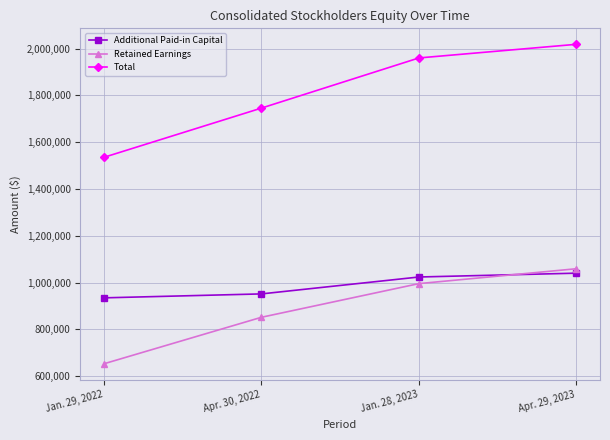

Is this an area chart (filled region under the line)?

No